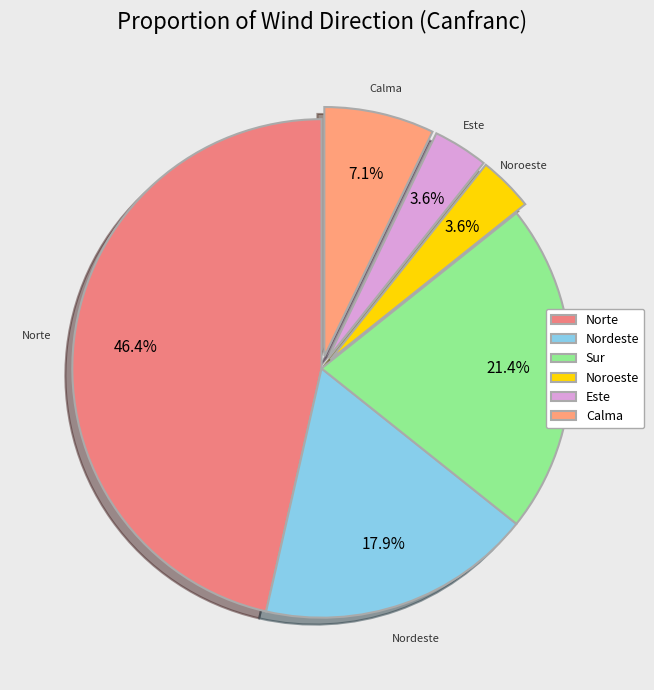

How many segments does this pie chart have?

6